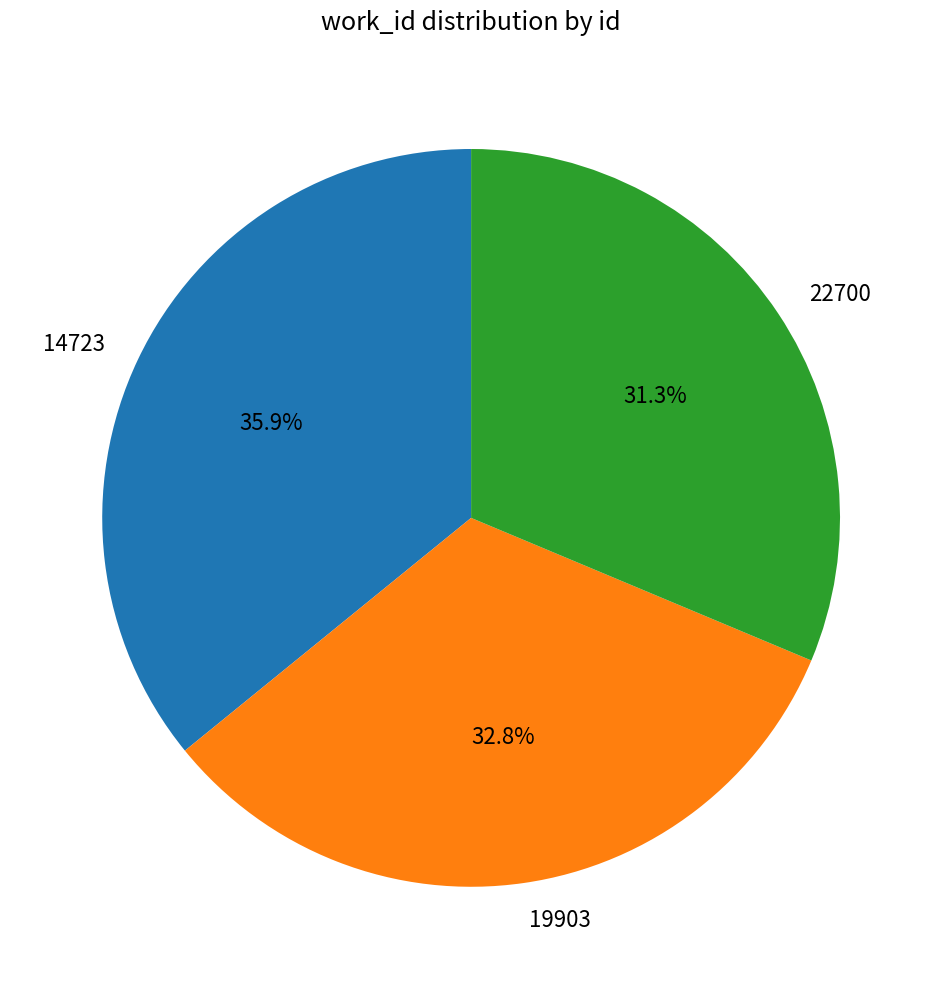

Which category has the smallest portion of the pie?

22700